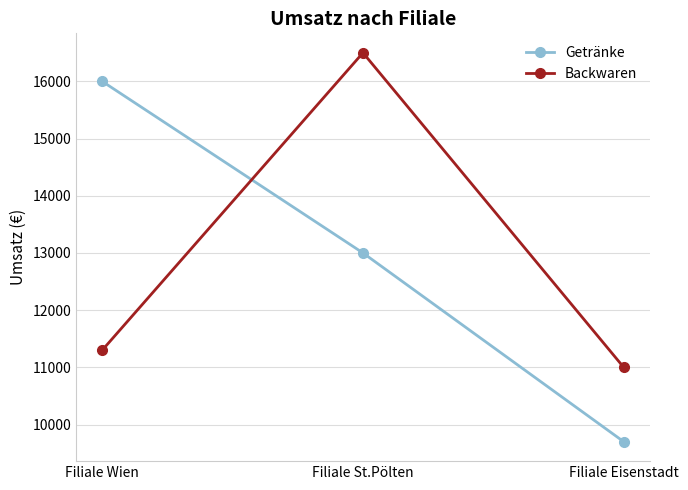

What position from the left is Filiale Wien?

1